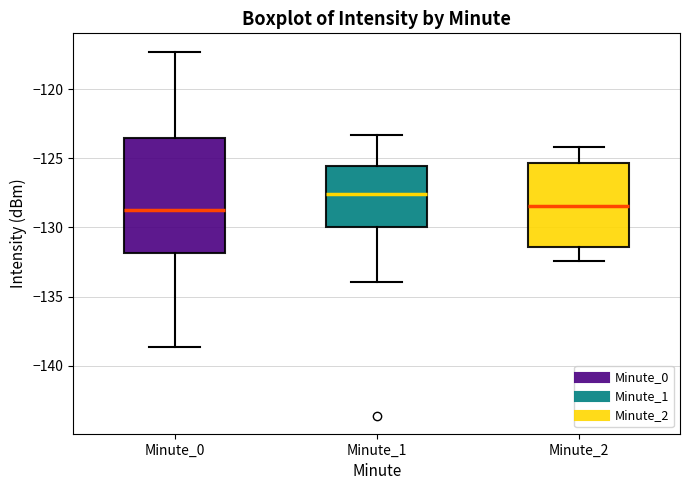

Where is the upper edge of the box for Minute_2 on the y-axis? The values are not printed on the chart, so give them approximately, as read against the axis.

-125.5